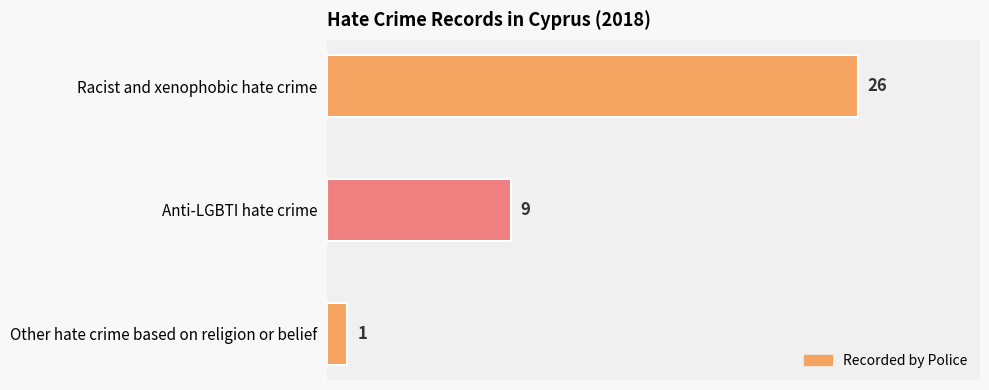

Between Anti-LGBTI hate crime and Racist and xenophobic hate crime, which is larger?

Racist and xenophobic hate crime